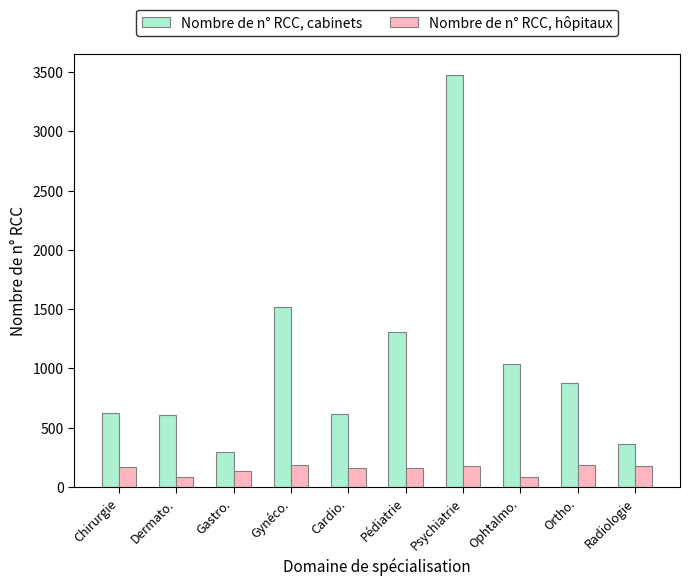

Which series has the largest range (max minus min)?

Nombre de n° RCC, cabinets